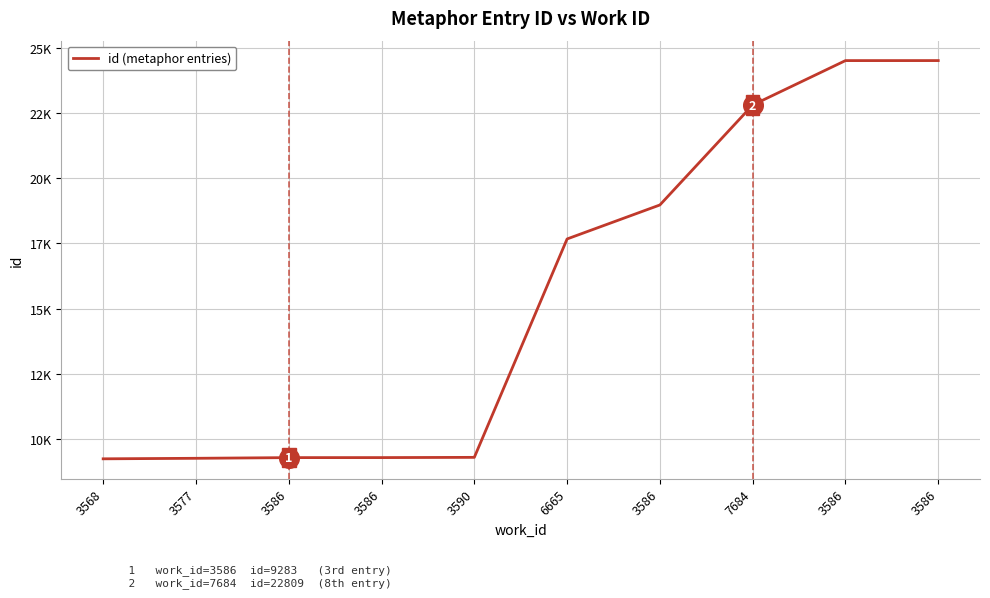

Which has a higher value, 3568 or 3586?

3586